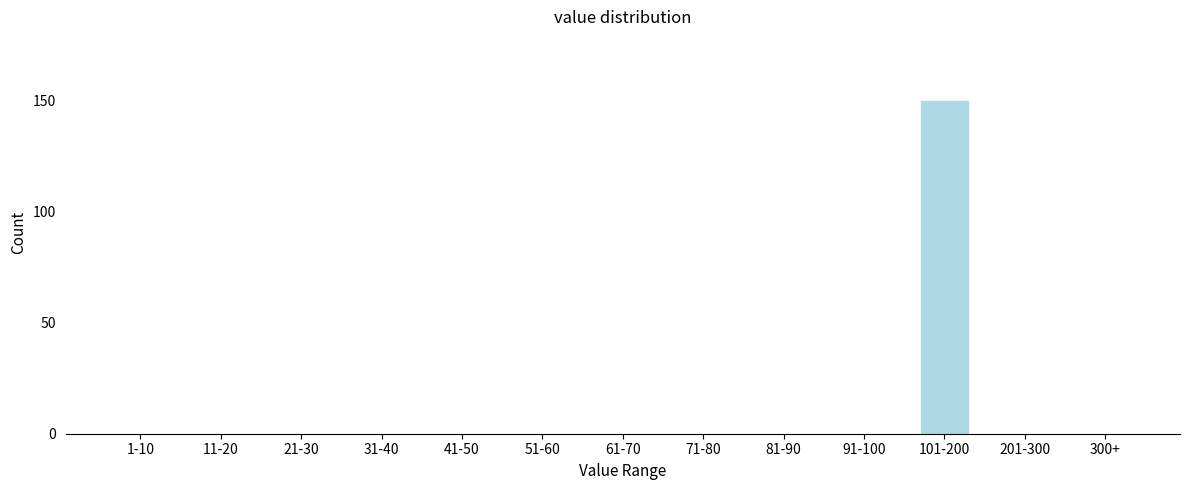

Reading right to left, list all the values displayed in this chart.

300+=0	201-300=0	101-200=150	91-100=0	81-90=0	71-80=0	61-70=0	51-60=0	41-50=0	31-40=0	21-30=0	11-20=0	1-10=0